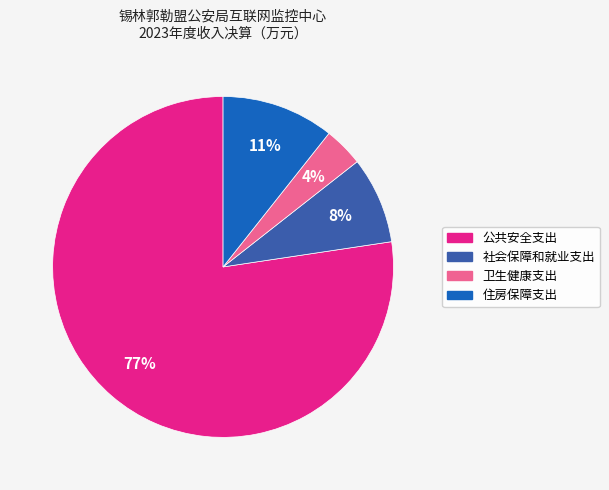

Is there a majority slice in this chart?

Yes